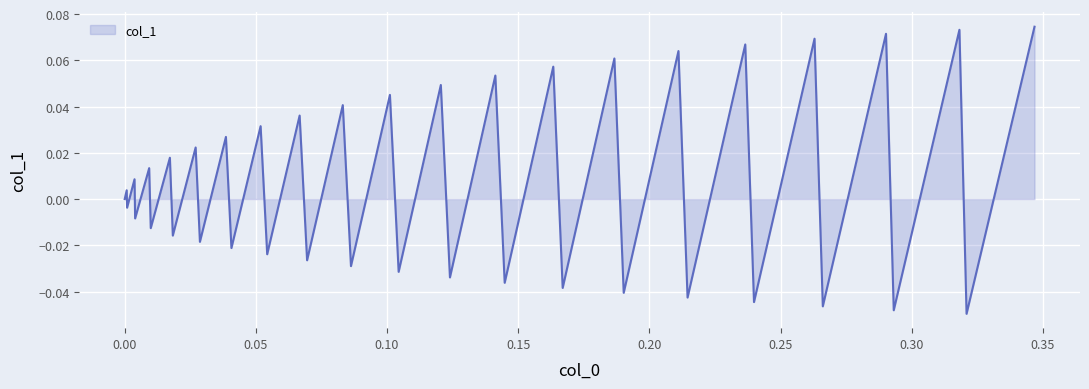

What is the difference between the maximum and minimum values?

0.1